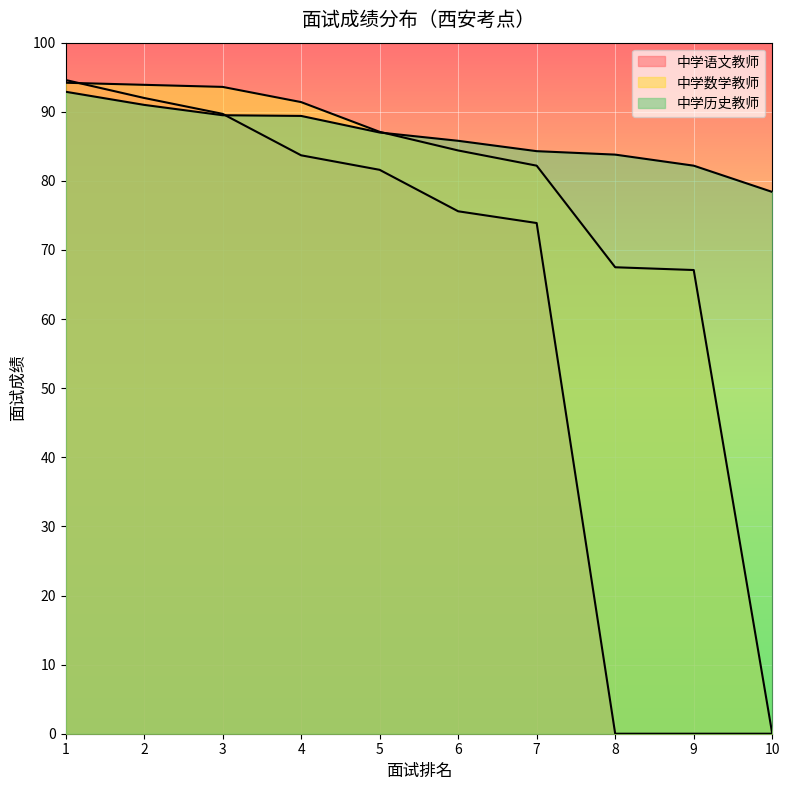

Rank the series by their maximum value, from highest to lowest.

中学语文教师, 中学数学教师, 中学历史教师